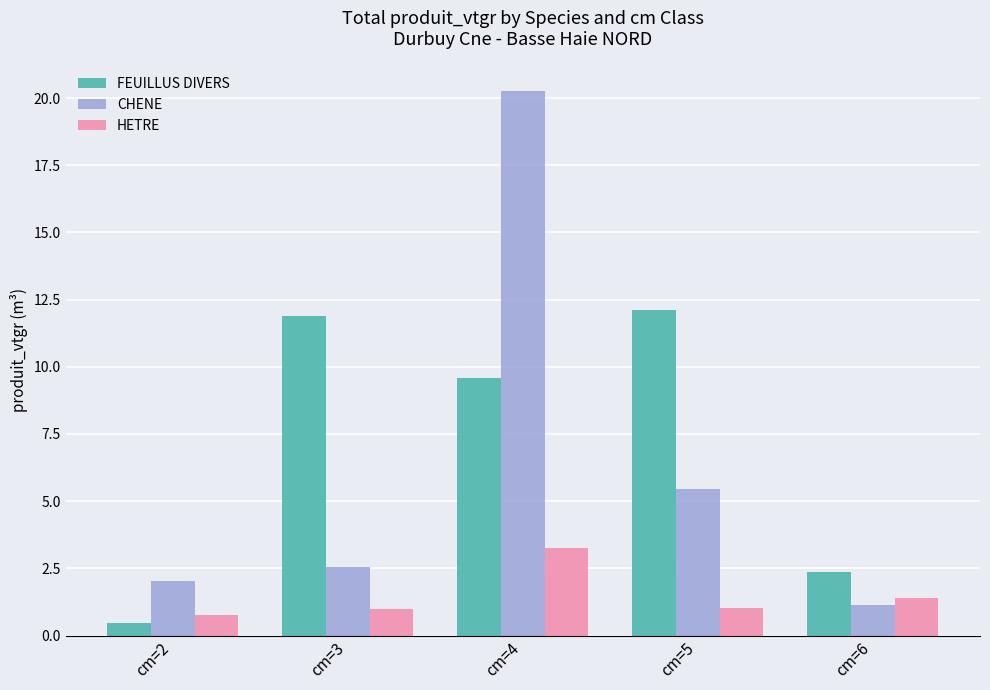

Between cm=2 and cm=6, which series saw the biggest shift?

FEUILLUS DIVERS